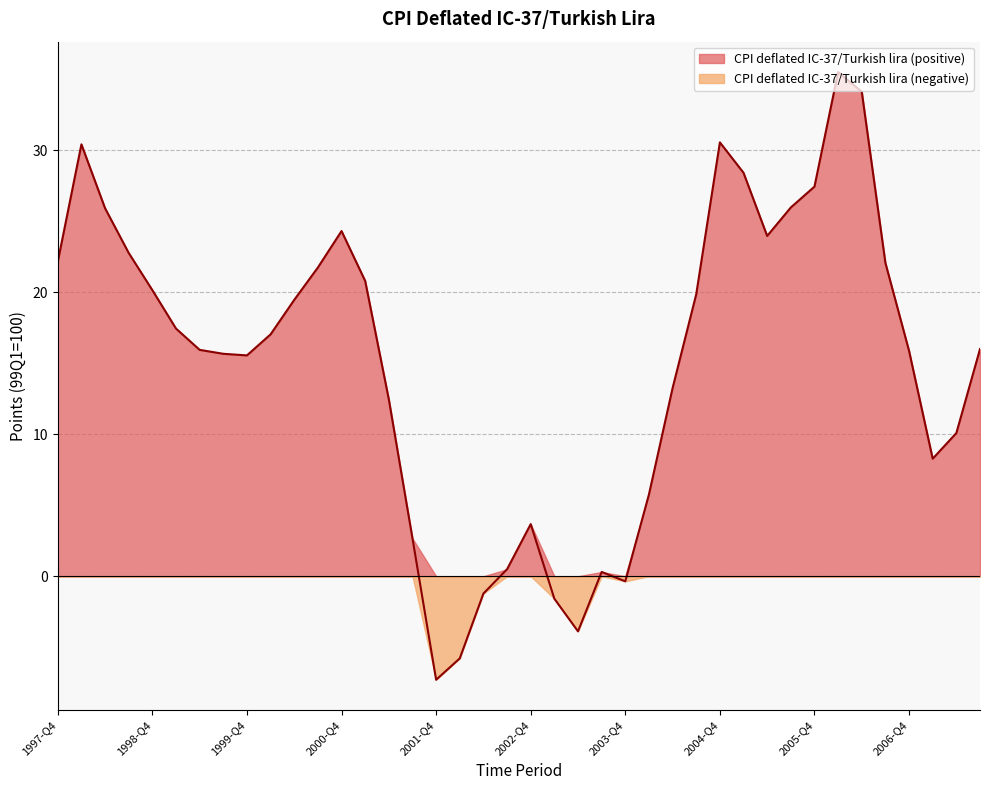

Reading right to left, extract all data points from this chart.

2007-Q3=16.0	2007-Q2=10.1	2007-Q1=8.3	2006-Q4=15.9	2006-Q3=22.1	2006-Q2=34.1	2006-Q1=35.5	2005-Q4=27.4	2005-Q3=26.0	2005-Q2=24.0	2005-Q1=28.4	2004-Q4=30.6	2004-Q3=19.9	2004-Q2=13.3	2004-Q1=5.8	2003-Q4=-0.4	2003-Q3=0.3	2003-Q2=-3.9	2003-Q1=-1.6	2002-Q4=3.7	2002-Q3=0.5	2002-Q2=-1.2	2002-Q1=-5.8	2001-Q4=-7.3	2001-Q3=2.7	2001-Q2=12.5	2001-Q1=20.8	2000-Q4=24.3	2000-Q3=21.7	2000-Q2=19.5	2000-Q1=17.0	1999-Q4=15.6	1999-Q3=15.7	1999-Q2=15.9	1999-Q1=17.4	1998-Q4=20.2	1998-Q3=22.8	1998-Q2=25.9	1998-Q1=30.4	1997-Q4=22.2